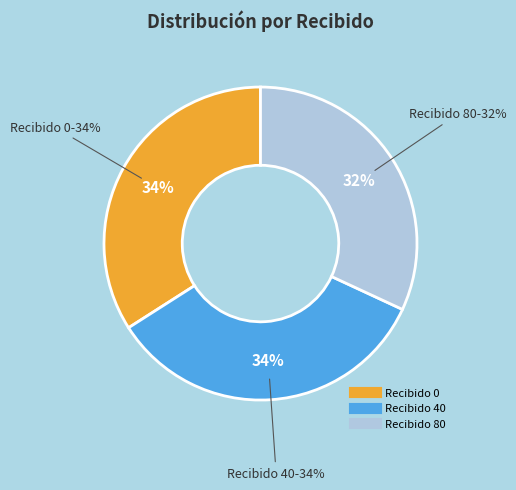

What is the smallest slice in the pie chart?

80